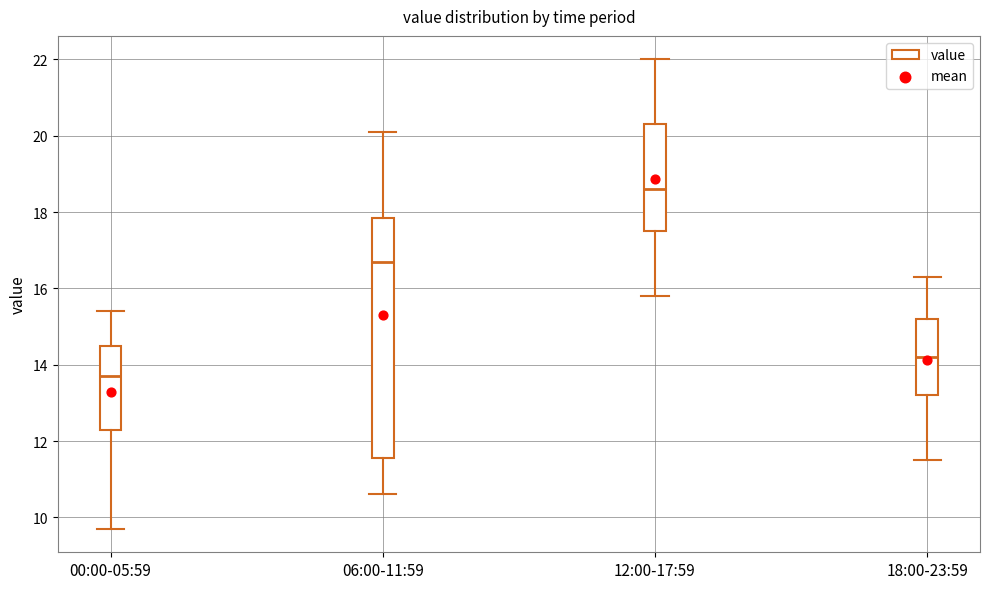

Which box has the lowest median line?

00:00-05:59